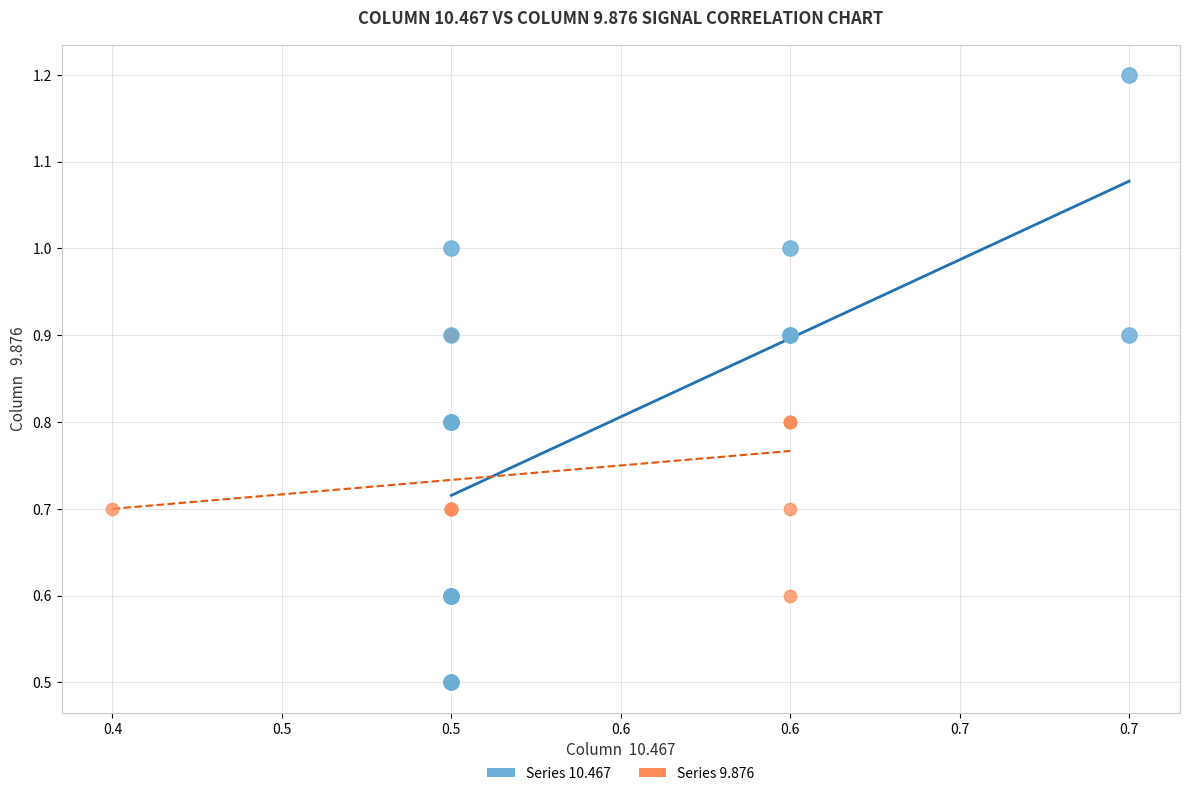

Which series has the largest Y range (max minus min)?

Series 10.467